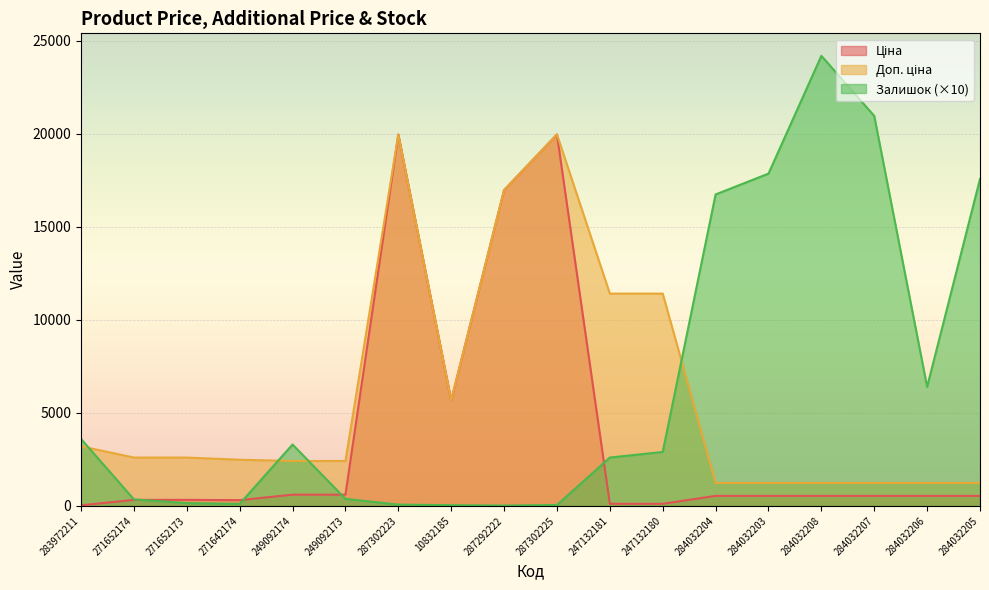

Is the value of Ціна at 249092174 greater than the value of Доп. ціна at 284032204?

No